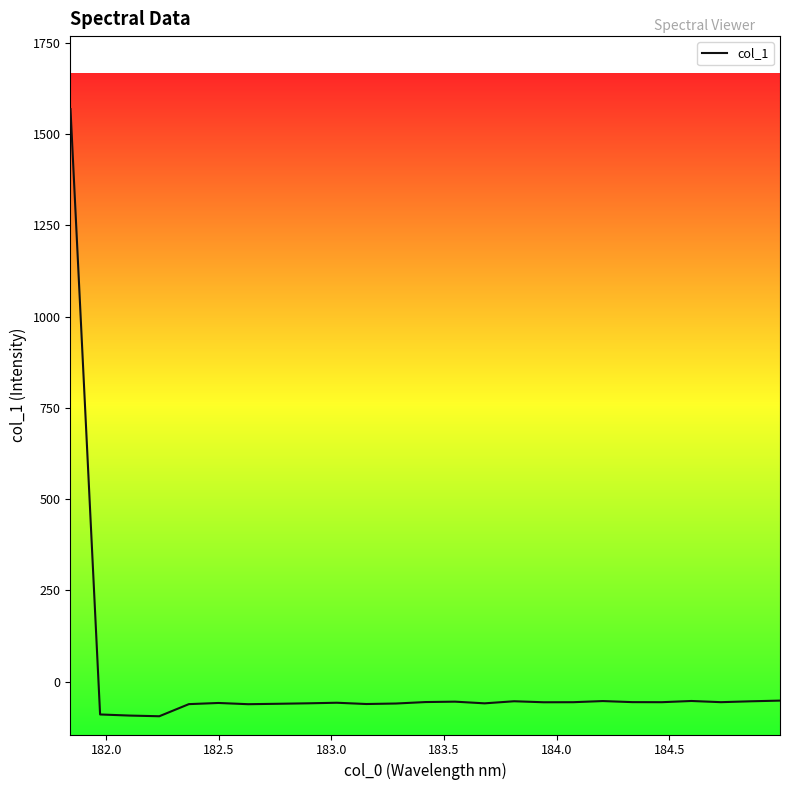

Does the chart display data point markers on the line(s)?

No